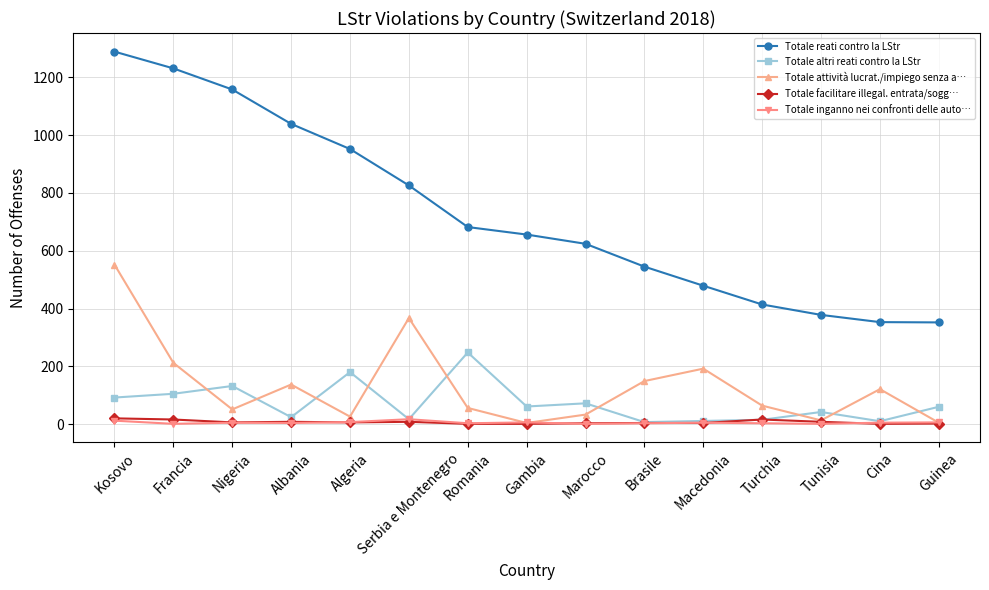

Between Kosovo and Guinea, which series saw the biggest shift?

Totale reati contro la LStr